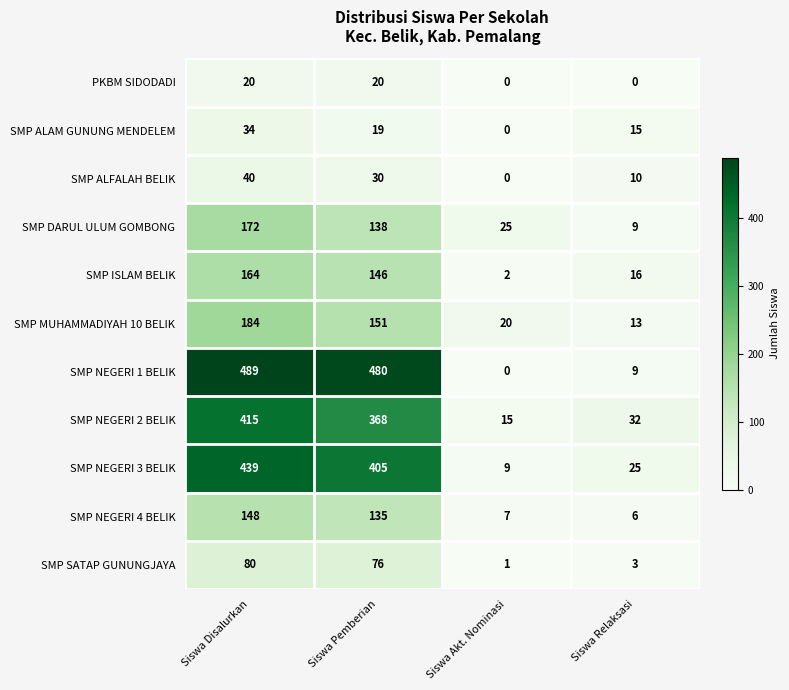

Rank the series by their maximum value, from highest to lowest.

SMP NEGERI 1 BELIK, SMP NEGERI 3 BELIK, SMP NEGERI 2 BELIK, SMP MUHAMMADIYAH 10 BELIK, SMP DARUL ULUM GOMBONG, SMP ISLAM BELIK, SMP NEGERI 4 BELIK, SMP SATAP GUNUNGJAYA, SMP ALFALAH BELIK, SMP ALAM GUNUNG MENDELEM, PKBM SIDODADI